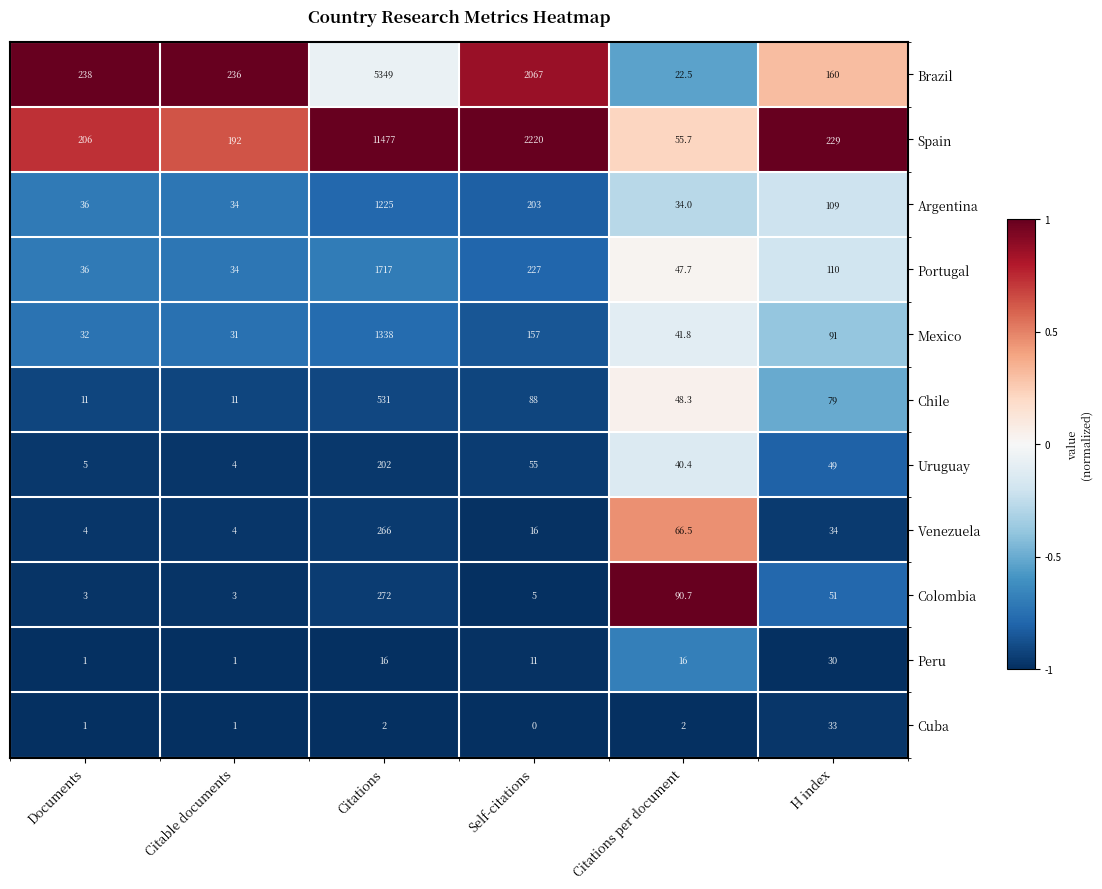

The value of Argentina at Citations per document is 45.0. True or false?

False